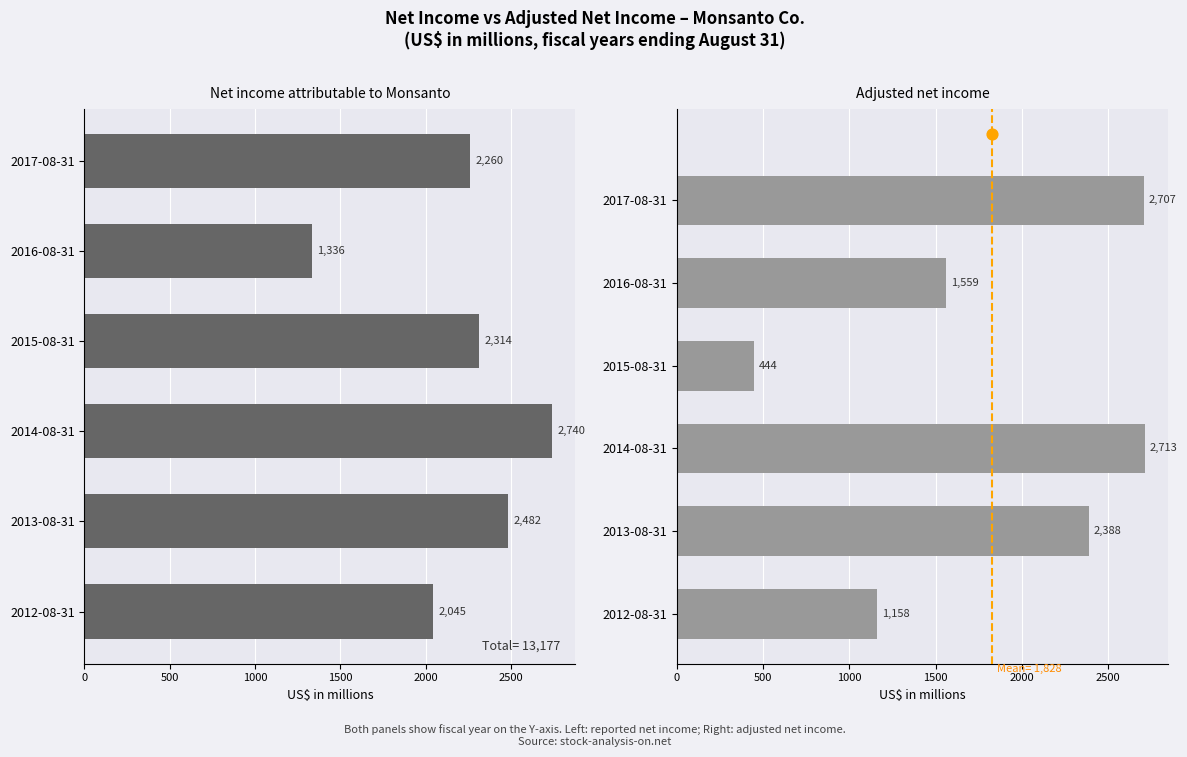

What is the total value across all series at 2014-08-31?

5453